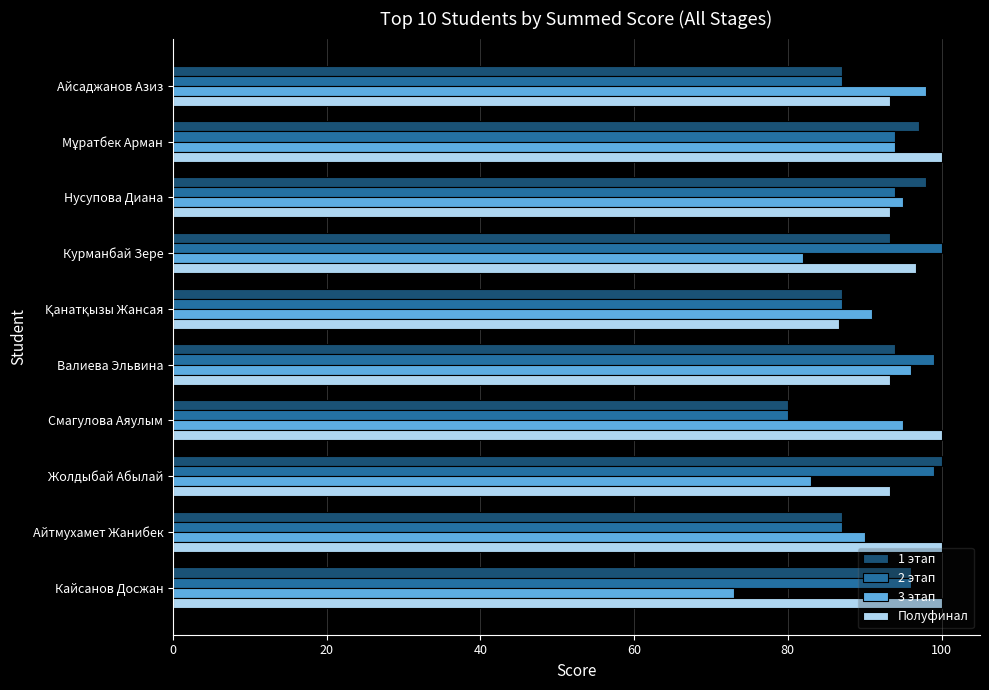

Which series has the largest total across all categories?

Полуфинал